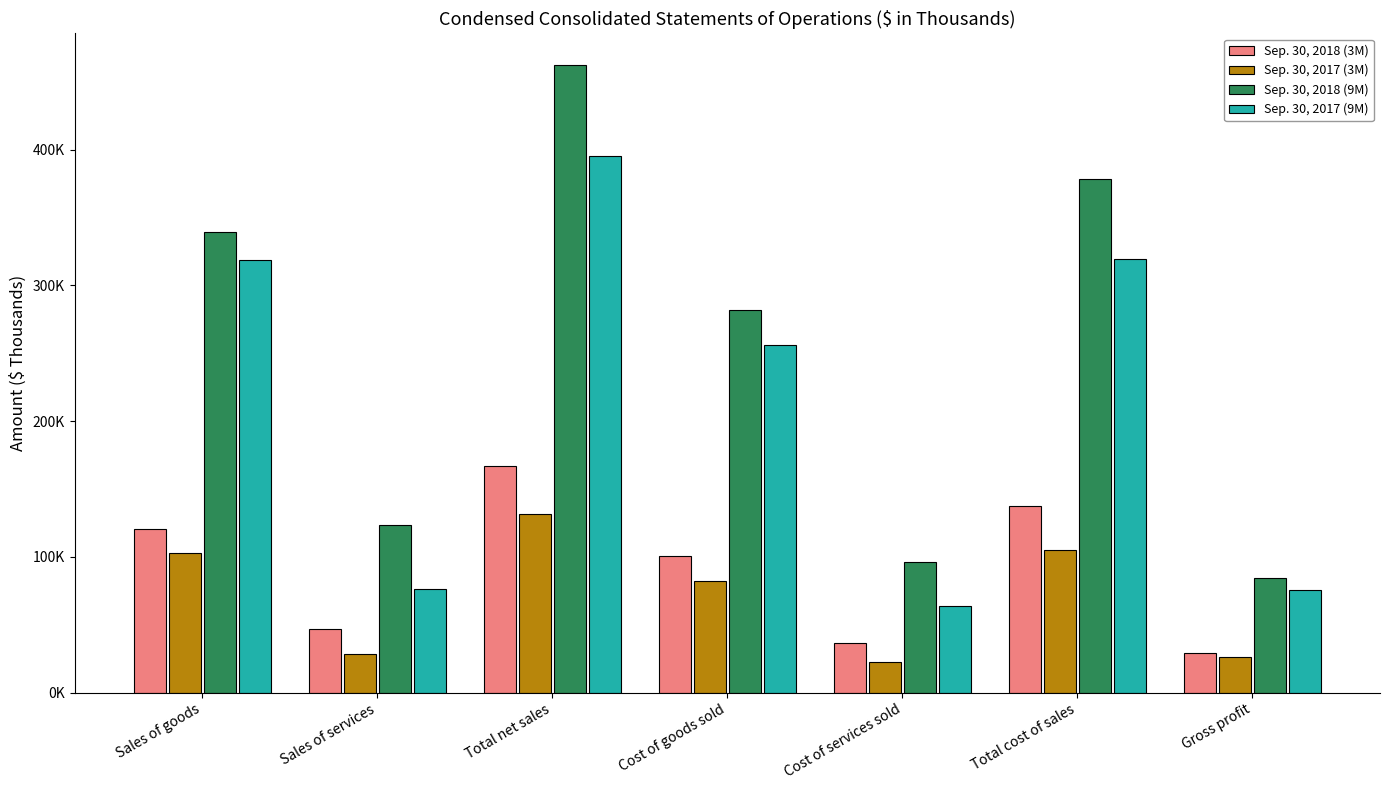

At which label is Sep. 30, 2018 (9M) closest to 273291?

Cost of goods sold